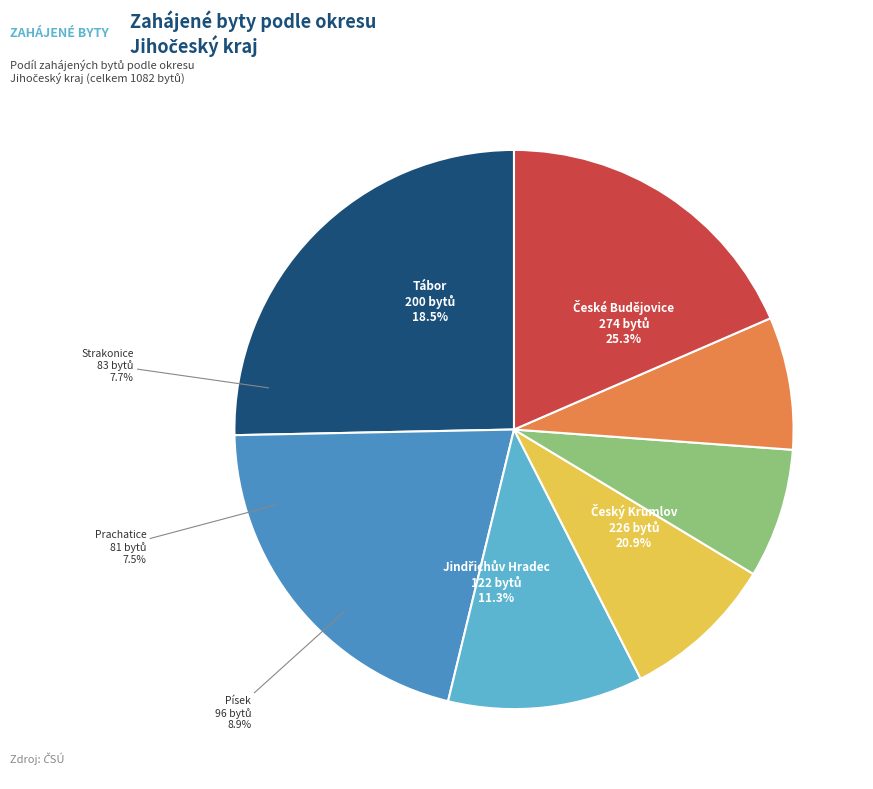

To the nearest percent, what percentage of the pie is Jindřichův Hradec?

11%